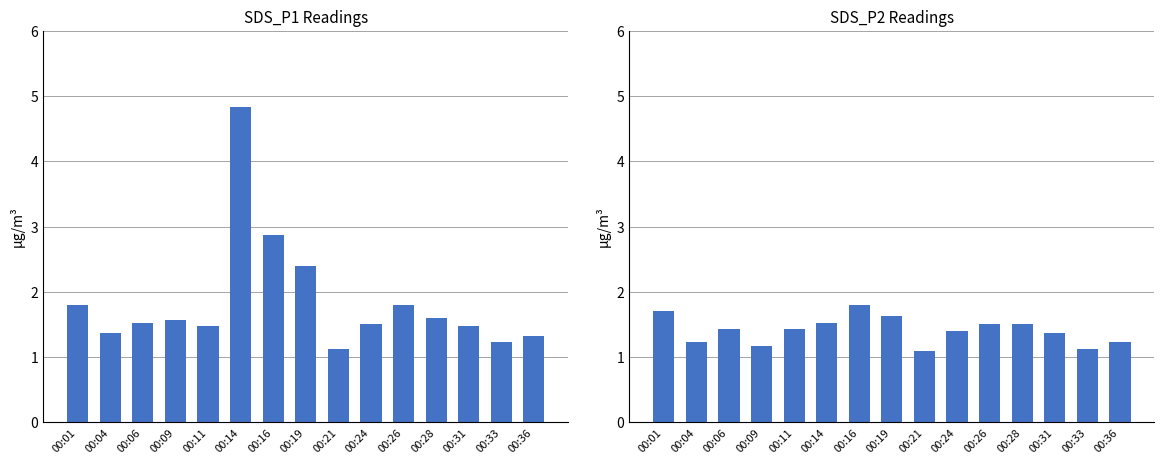

Reading left to right, transcribe all the data shown in this chart.

SDS_P1: 00:01=1.8	00:04=1.4	00:06=1.5	00:09=1.6	00:11=1.5	00:14=4.8	00:16=2.9	00:19=2.4	00:21=1.1	00:24=1.5	00:26=1.8	00:28=1.6	00:31=1.5	00:33=1.2	00:36=1.3
SDS_P2: 00:01=1.7	00:04=1.2	00:06=1.4	00:09=1.2	00:11=1.4	00:14=1.5	00:16=1.8	00:19=1.6	00:21=1.1	00:24=1.4	00:26=1.5	00:28=1.5	00:31=1.4	00:33=1.1	00:36=1.2